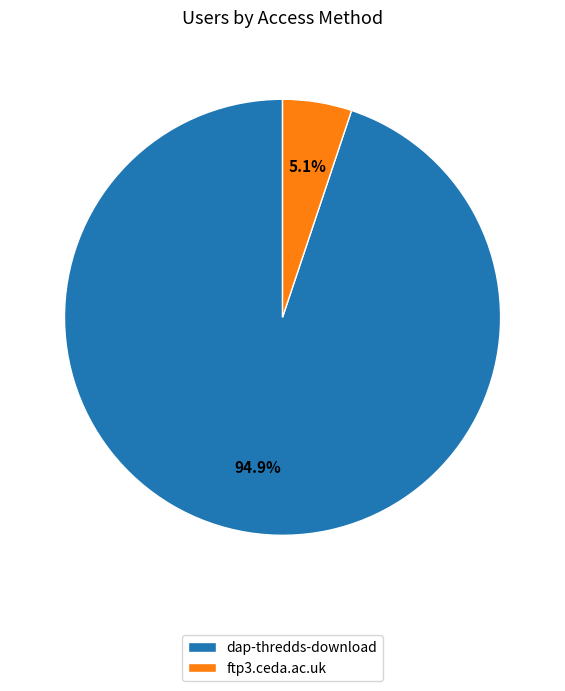

What percentage is the dap-thredds-download slice, to the nearest percent?

95%